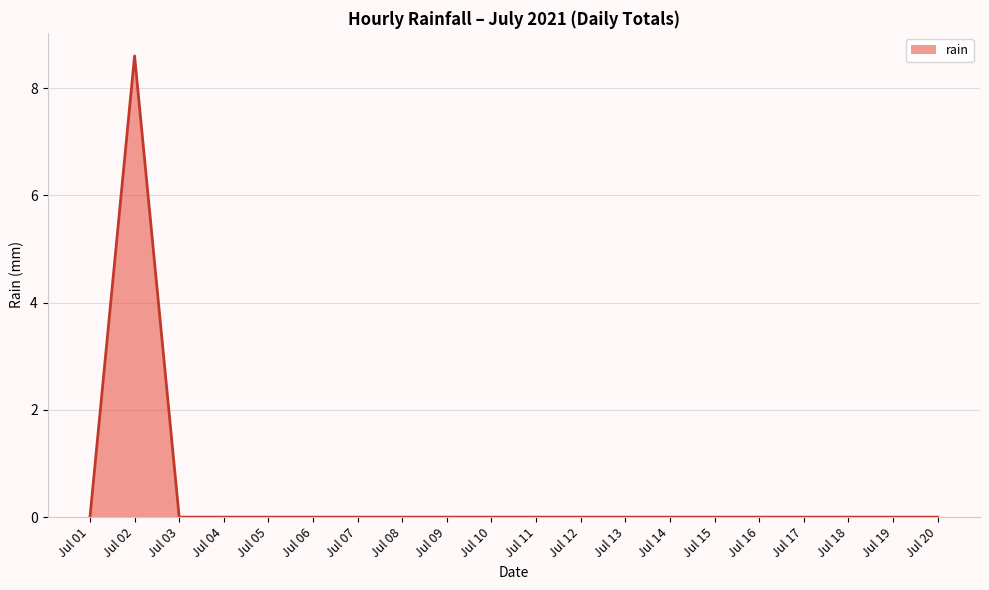

True or false: the data shows 0.0 at Jul 20.

True